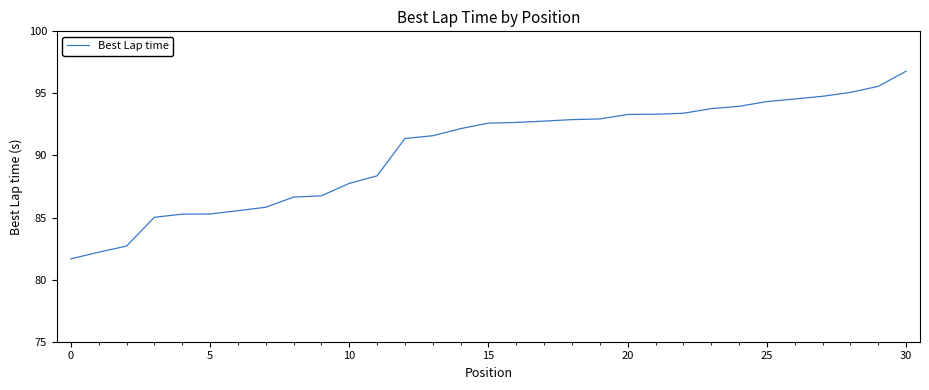

What is the maximum value shown in the chart?

96.8